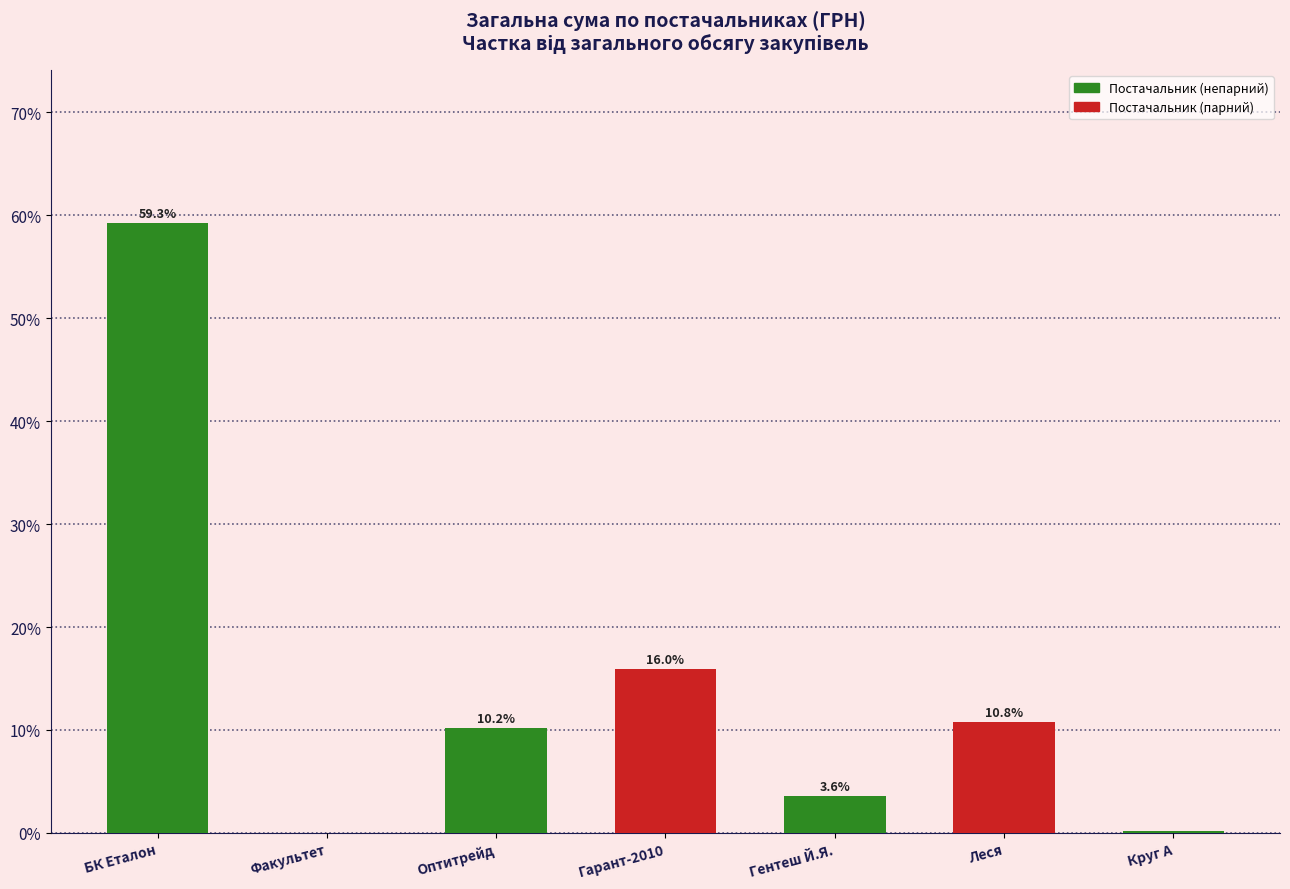

What is the maximum value shown in the chart?

59.3